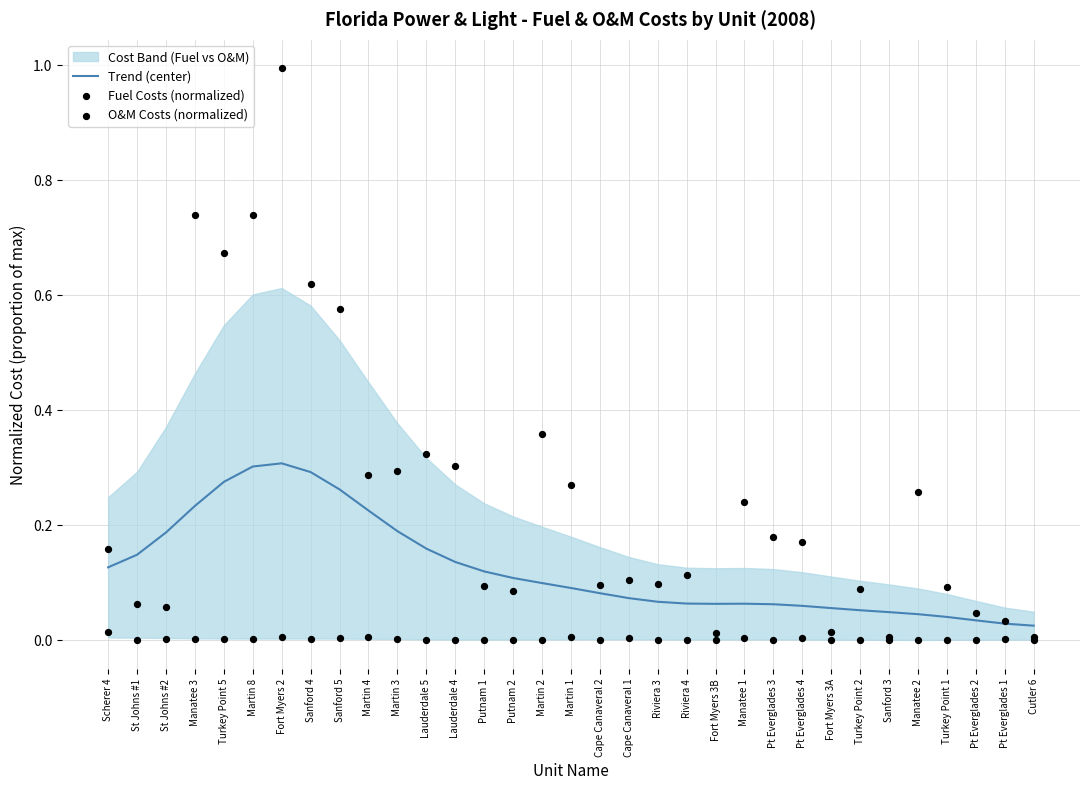

Which series has the largest total across all categories?

Fuel Costs (normalized)